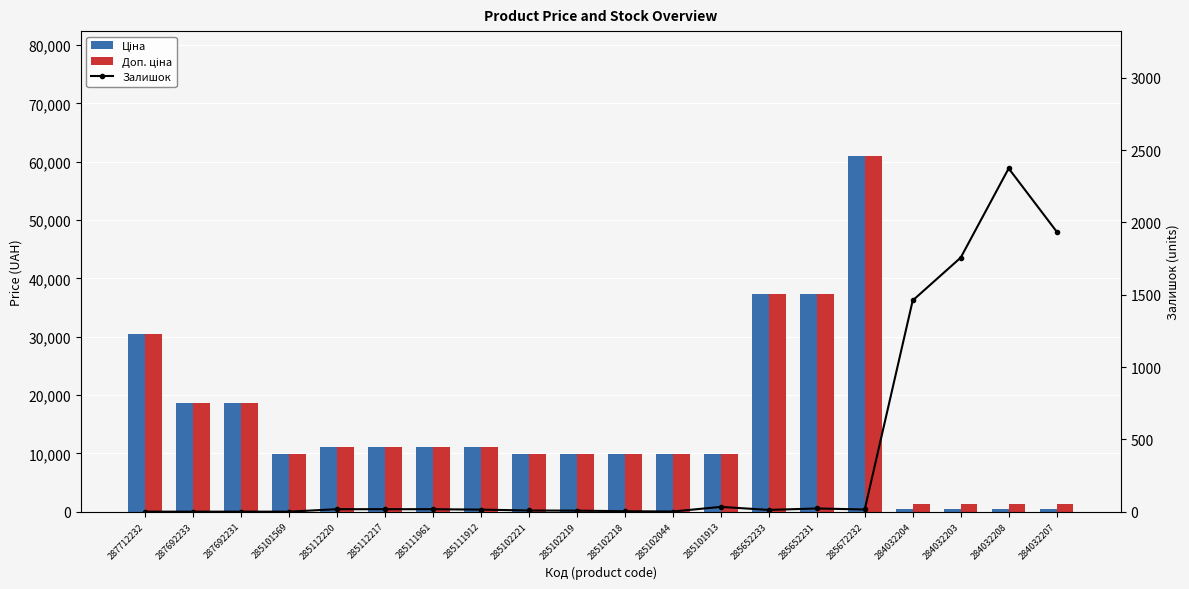

Reading right to left, extract all data points from this chart.

Ціна: 284032207=535.4	284032208=535.4	284032203=535.4	284032204=535.4	285672232=61024.7	285652231=37343.0	285652233=37343.0	285101913=9908.5	285102044=9908.5	285102218=9908.5	285102219=9908.5	285102221=9908.5	285111912=11113.6	285111961=11113.6	285112217=11113.6	285112220=11113.6	285101569=9908.5	287692231=18671.5	287692233=18671.5	287712232=30512.3
Доп. ціна: 284032207=1227.2	284032208=1227.2	284032203=1227.2	284032204=1227.2	285672232=61024.7	285652231=37343.0	285652233=37343.0	285101913=9908.5	285102044=9908.5	285102218=9908.5	285102219=9908.5	285102221=9908.5	285111912=11113.6	285111961=11113.6	285112217=11113.6	285112220=11113.6	285101569=9908.5	287692231=18671.5	287692233=18671.5	287712232=30512.3
Залишок: 284032207=1936.0	284032208=2373.0	284032203=1756.0	284032204=1460.0	285672232=15.0	285652231=22.0	285652233=12.0	285101913=33.0	285102044=1.0	285102218=3.0	285102219=7.0	285102221=8.0	285111912=14.0	285111961=17.0	285112217=17.0	285112220=17.0	285101569=0.0	287692231=0.0	287692233=0.0	287712232=0.0